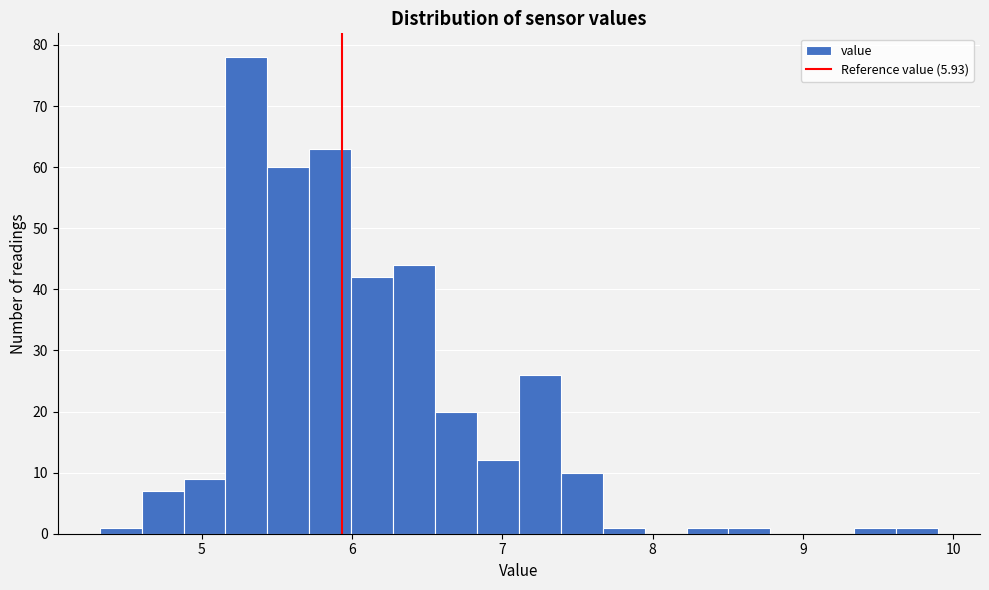

Around what value on the x-axis is the tallest bar? Give the approximate position of its centre, as read against the axis.

5.3